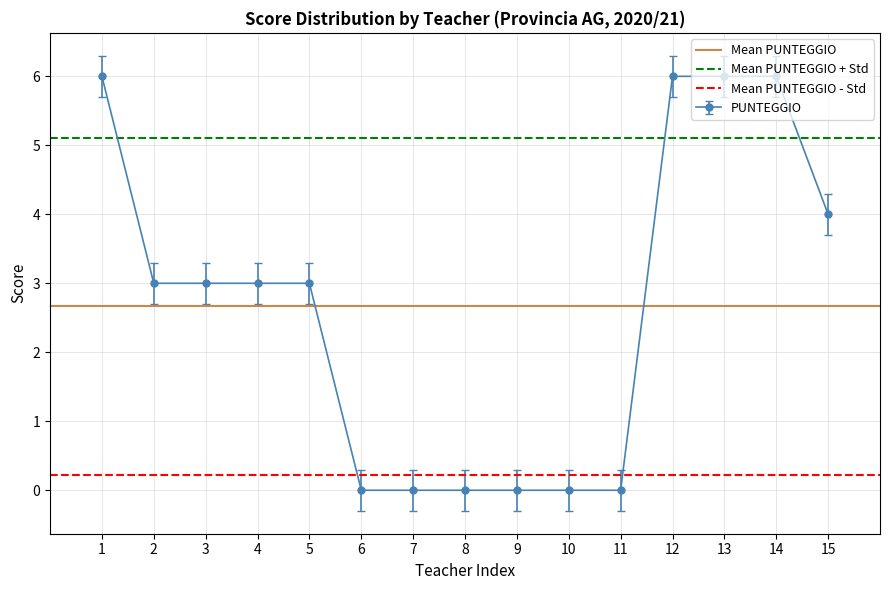

What is the value of the PUNTEGGIO point at the 13th from the left?

6